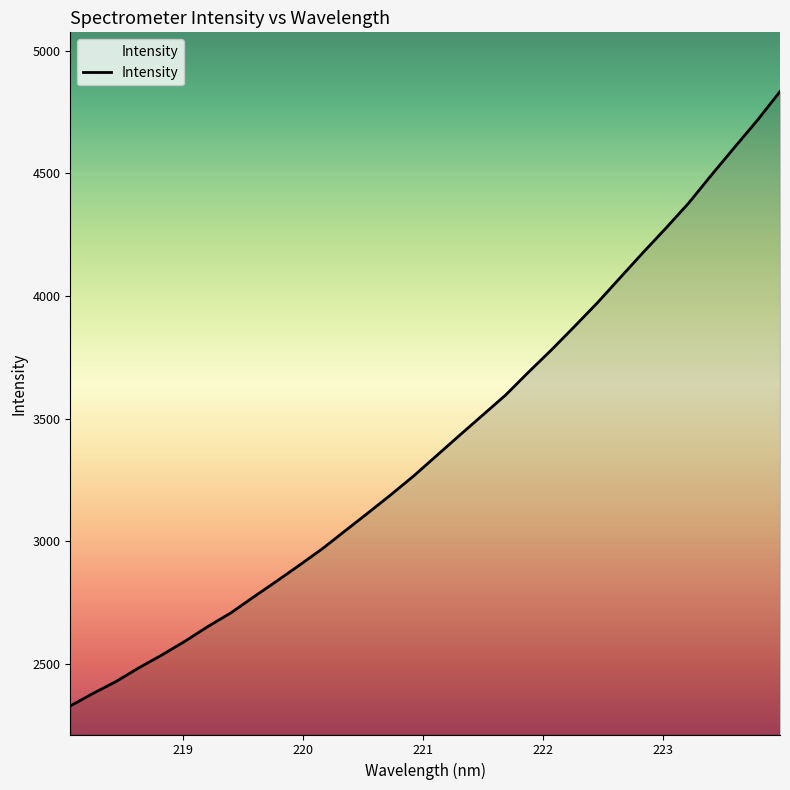

What is the smallest value displayed?

2328.2